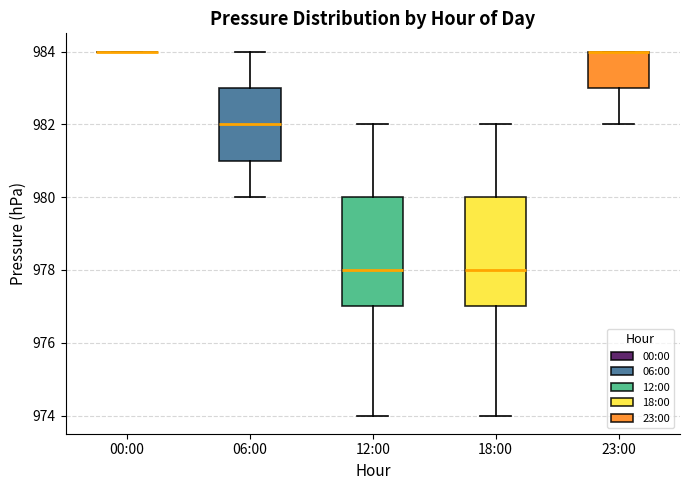

Where is the lower edge of the box for 06:00 on the y-axis? The values are not printed on the chart, so give them approximately, as read against the axis.

981